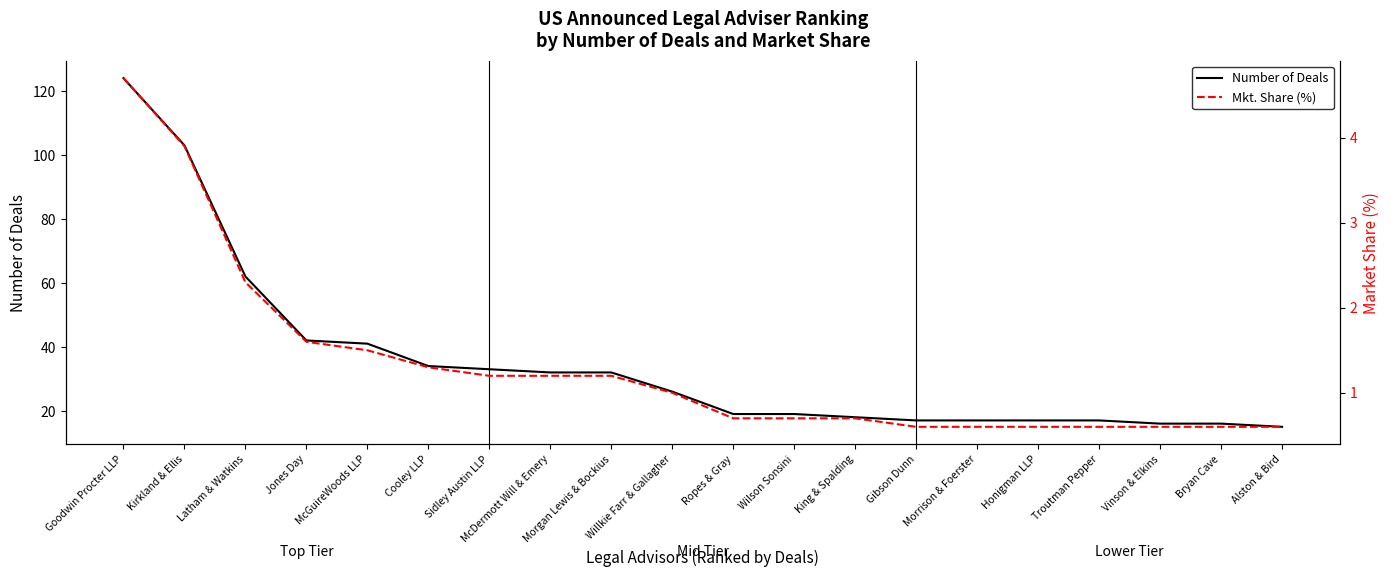

What is the total value across all series at Willkie Farr & Gallagher?

27.0